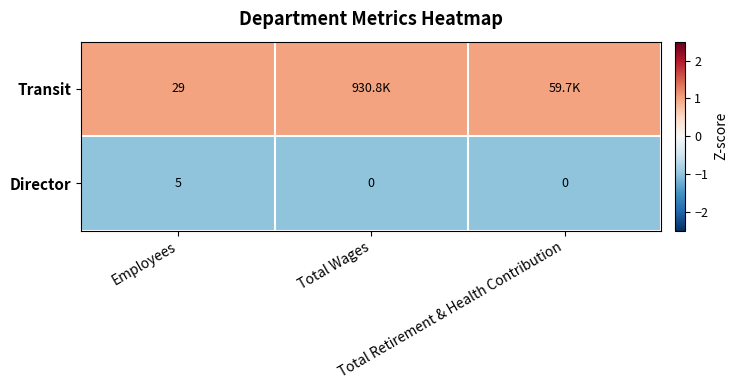

What is the sum of all Director values?

5